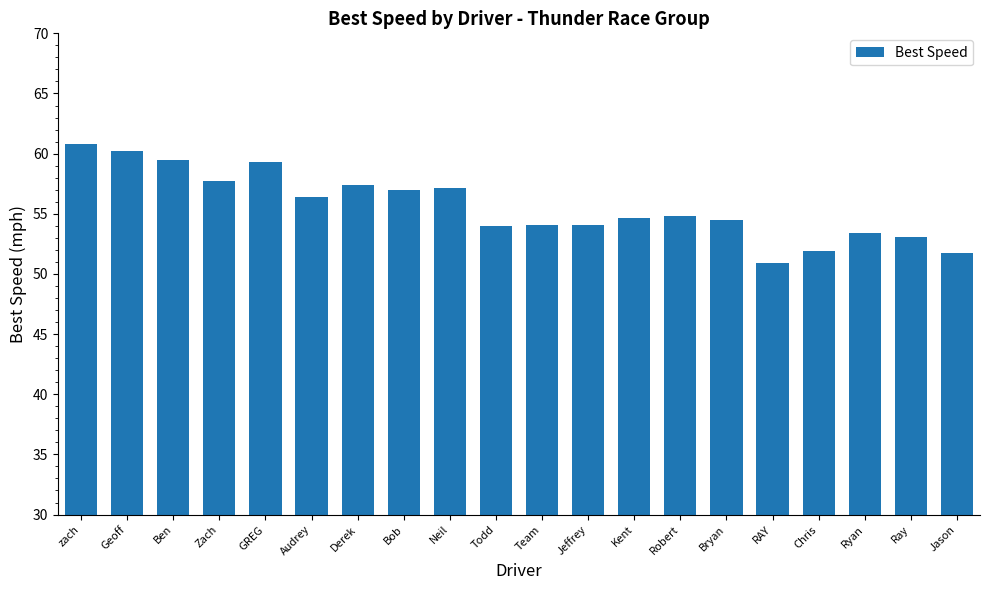

The value at Chris is 51.9. True or false?

True